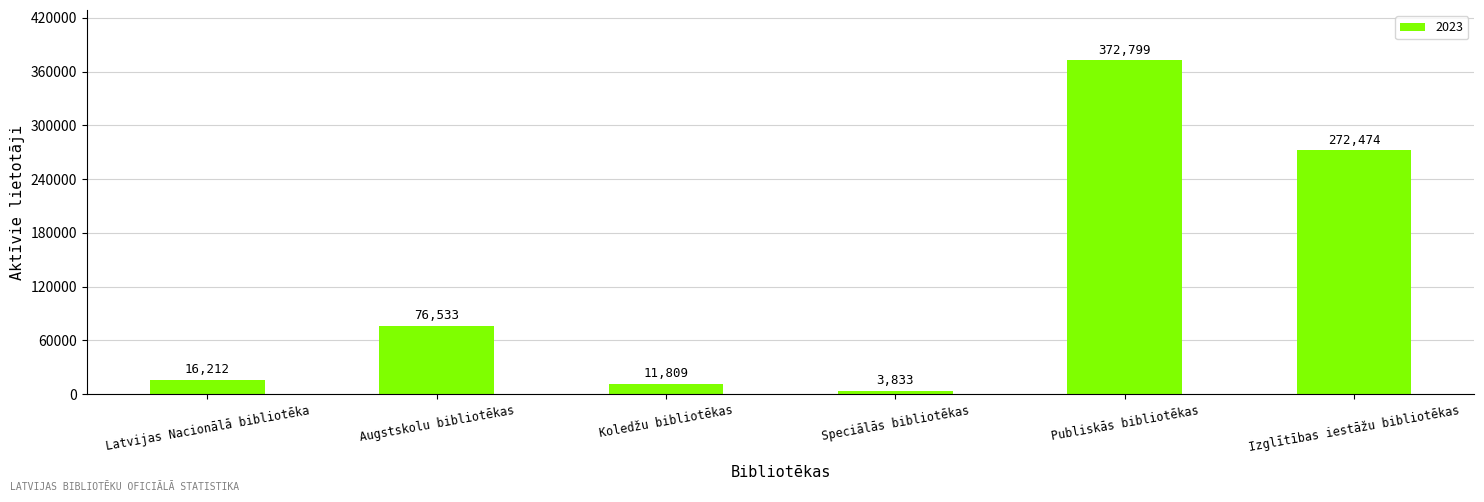

What is the change in value from Latvijas Nacionālā bibliotēka to Speciālās bibliotēkas?

-12379